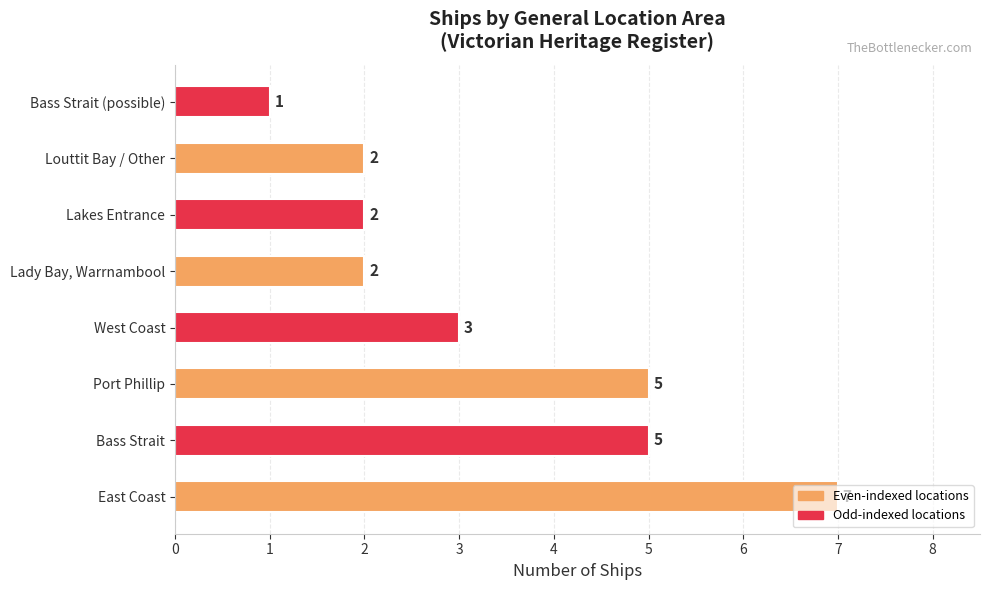

Does the chart contain stacked bars?

No